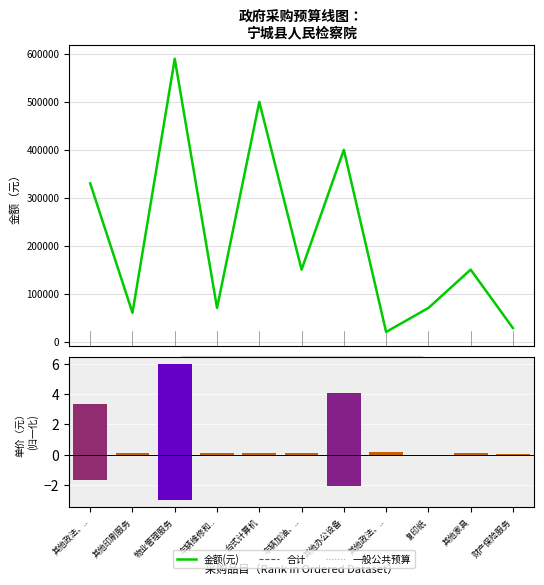

At 其他家具, list the series in order from largest to smallest.

金额(元), 合计, 一般公共预算, 单价(元)